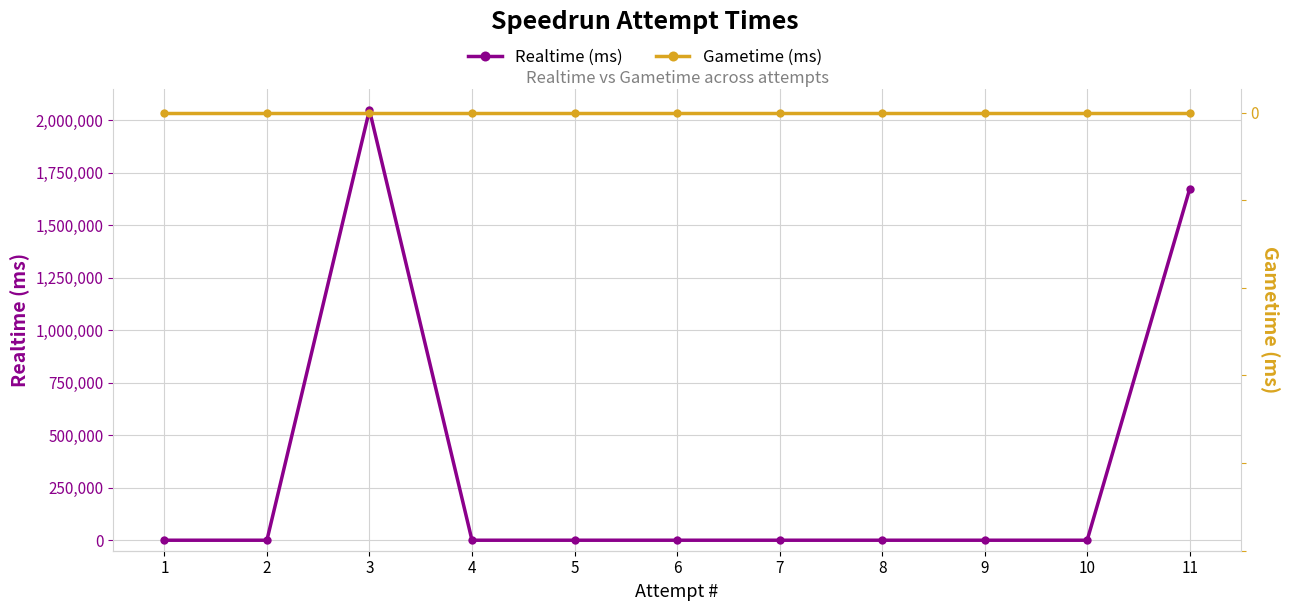

Is the value of Gametime (ms) at 1 greater than the value of Realtime (ms) at 1?

No